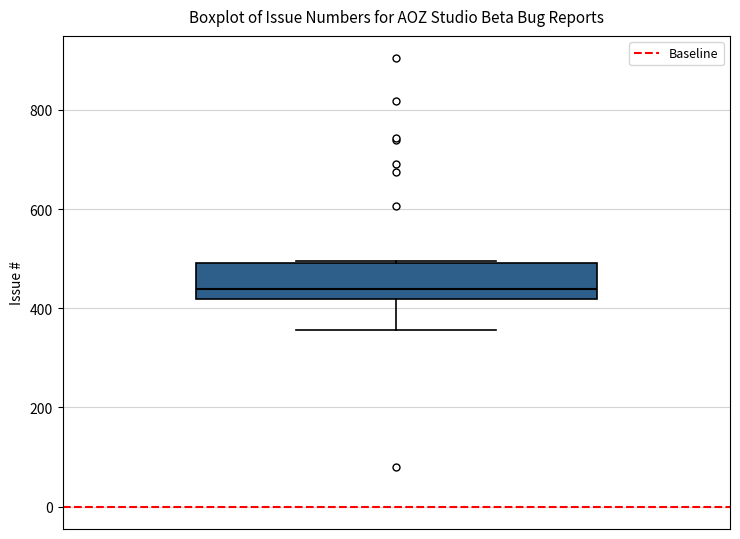

Read this box plot against the y-axis: the position of the median line, the range covered by the box, and the ends of both whiskers. The values are not printed on the chart, so give them approximately, as read against the axis.

median 440, box 420 to 500, whiskers 360 to 500